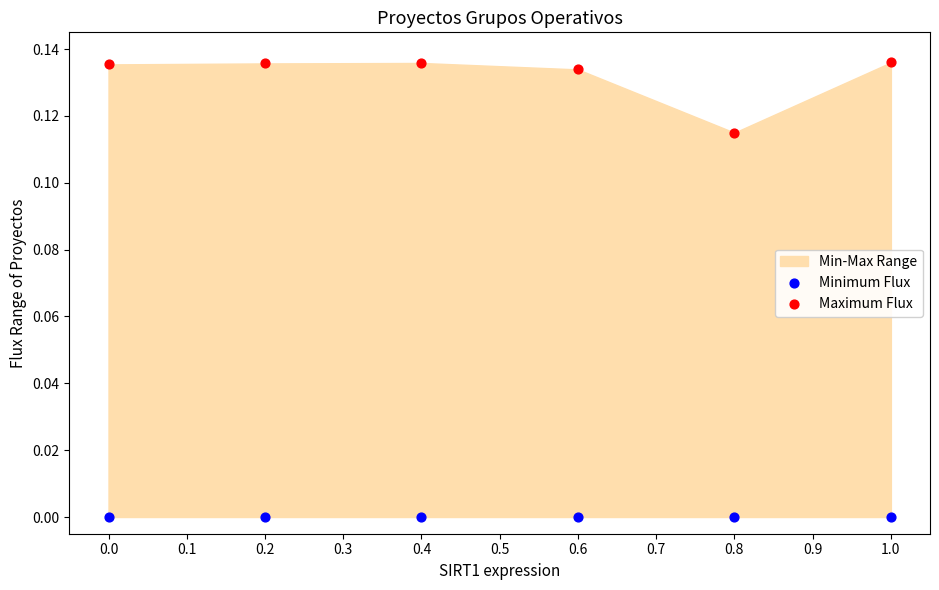

Across all data points, what is the average X value?

0.5